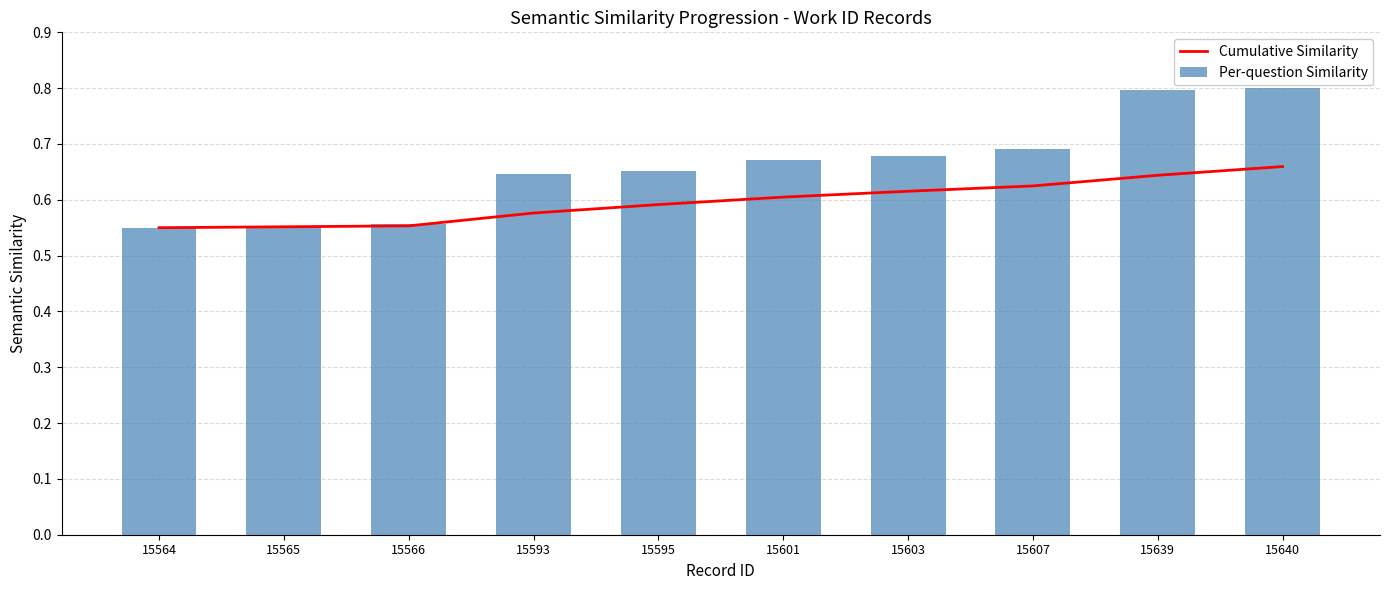

The Per-question Similarity series shows 0.2 at 15595. True or false?

False